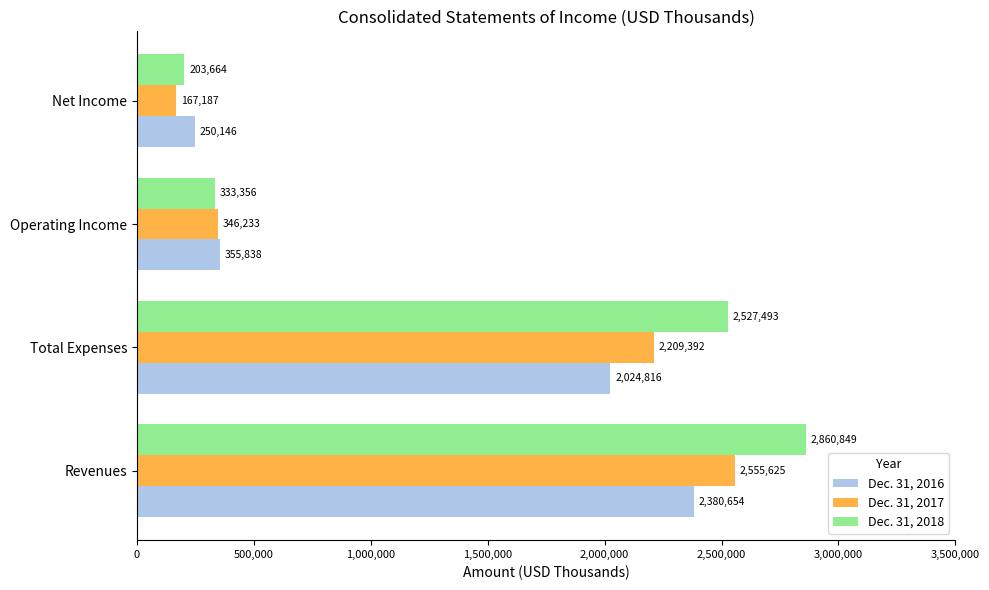

What is the difference between the Dec. 31, 2017 values at Net Income and Revenues?

2388438